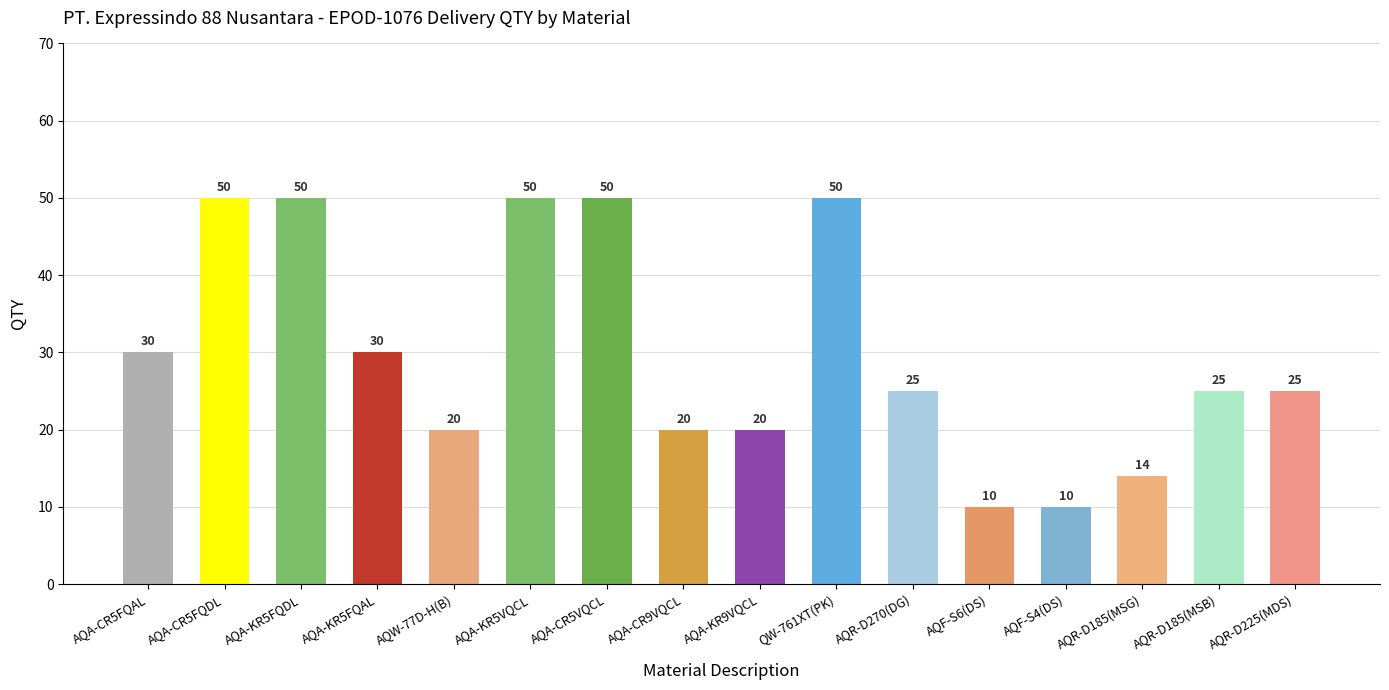

Is it true that the value at AQR-D185(MSG) is 5?

False